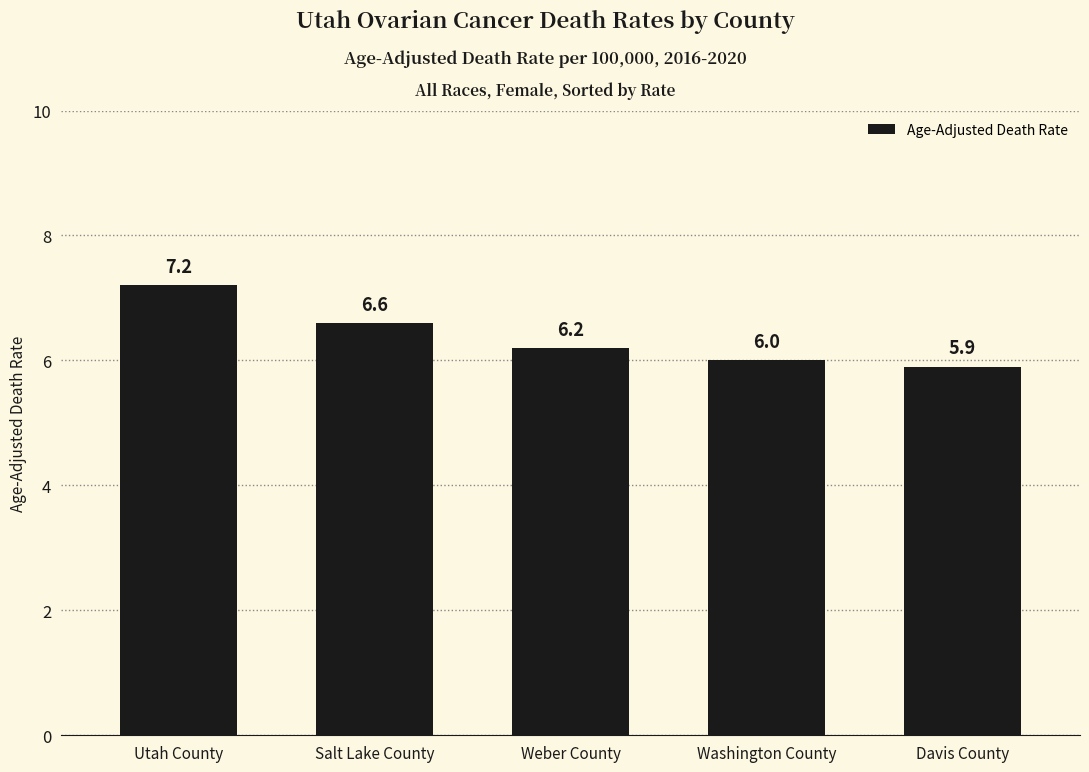

Which has a higher value, Davis County or Washington County?

Washington County